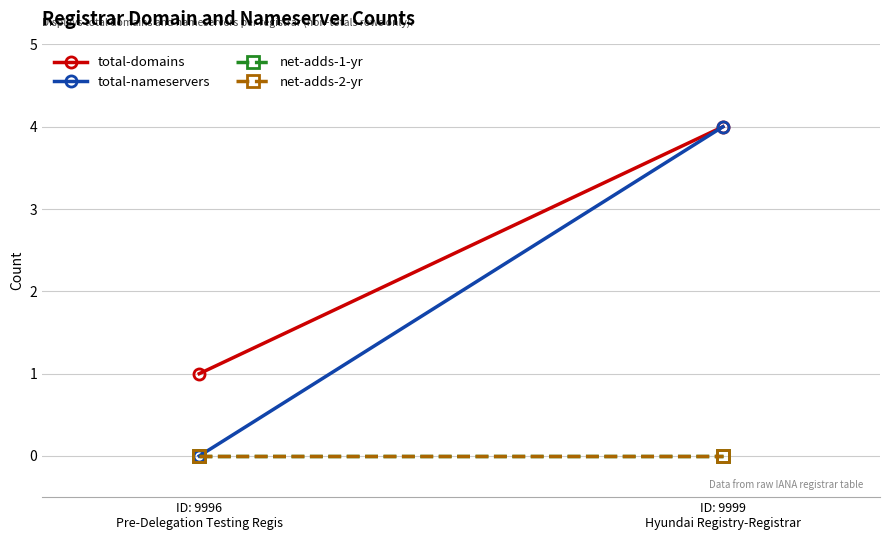

What is the maximum value for total-domains?

4